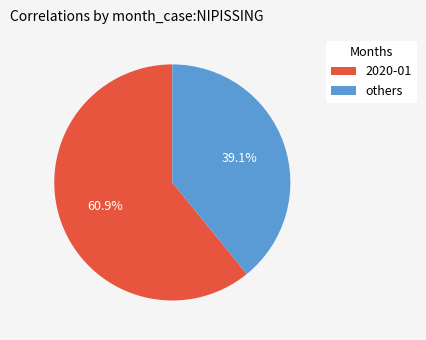

Which category accounts for the majority?

2020-01